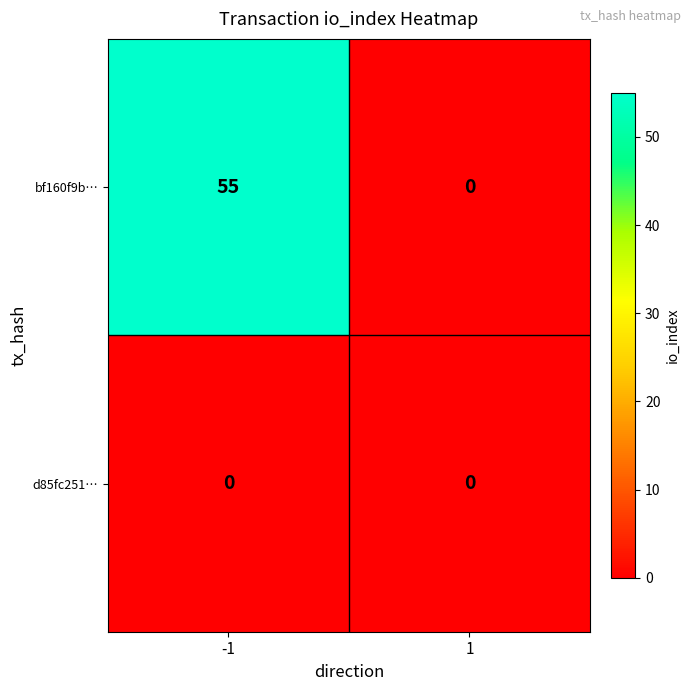

What is the highest value of the bf160f9b… series?

55